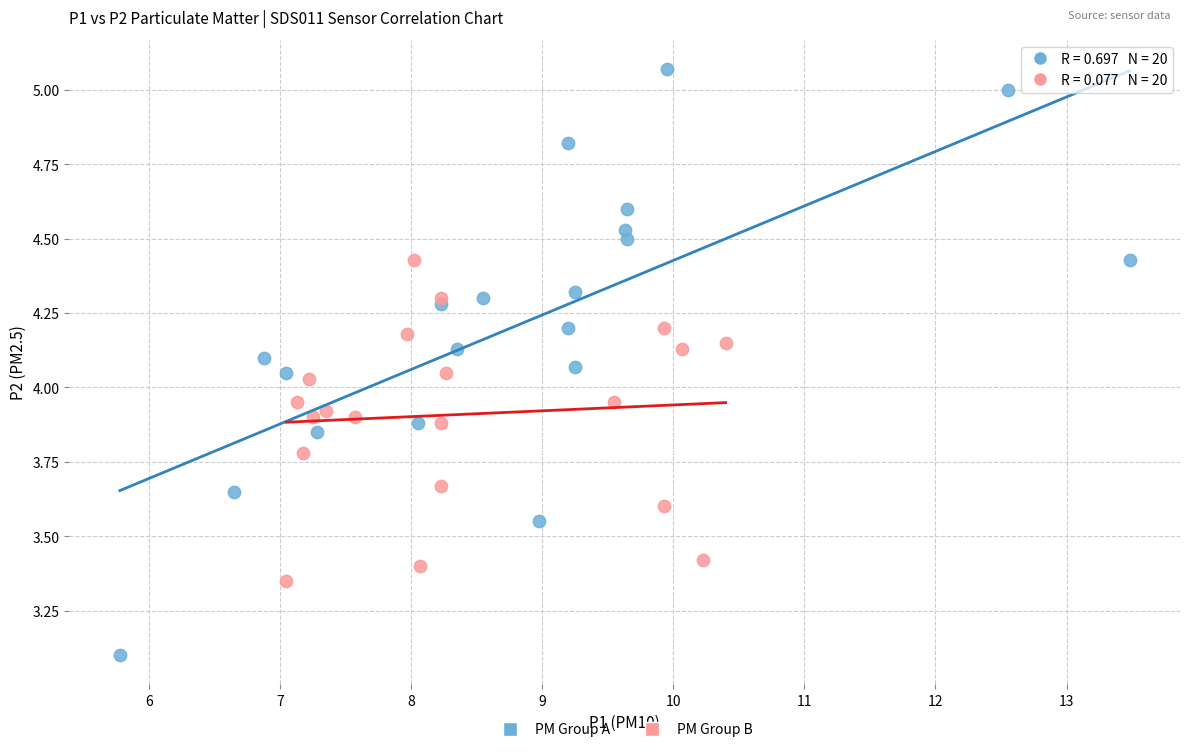

Which series contains the highest Y value?

PM Group A